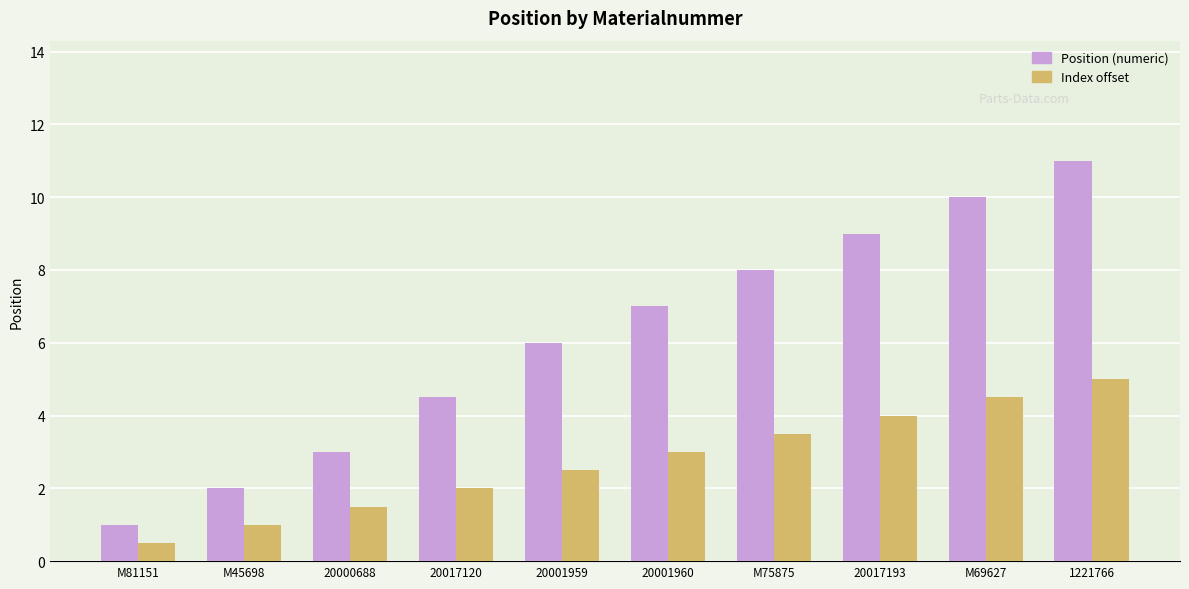

Reading left to right, transcribe all the data shown in this chart.

Position (numeric): M81151=1.0	M45698=2.0	20000688=3.0	20017120=4.5	20001959=6.0	20001960=7.0	M75875=8.0	20017193=9.0	M69627=10.0	1221766=11.0
Index offset: M81151=0.5	M45698=1.0	20000688=1.5	20017120=2.0	20001959=2.5	20001960=3.0	M75875=3.5	20017193=4.0	M69627=4.5	1221766=5.0